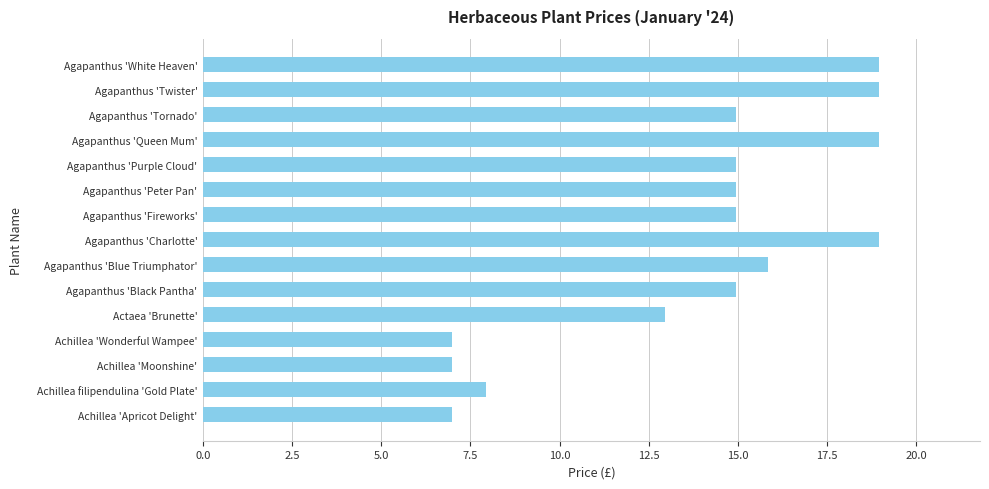

What is the difference between the maximum and minimum values?

12.0